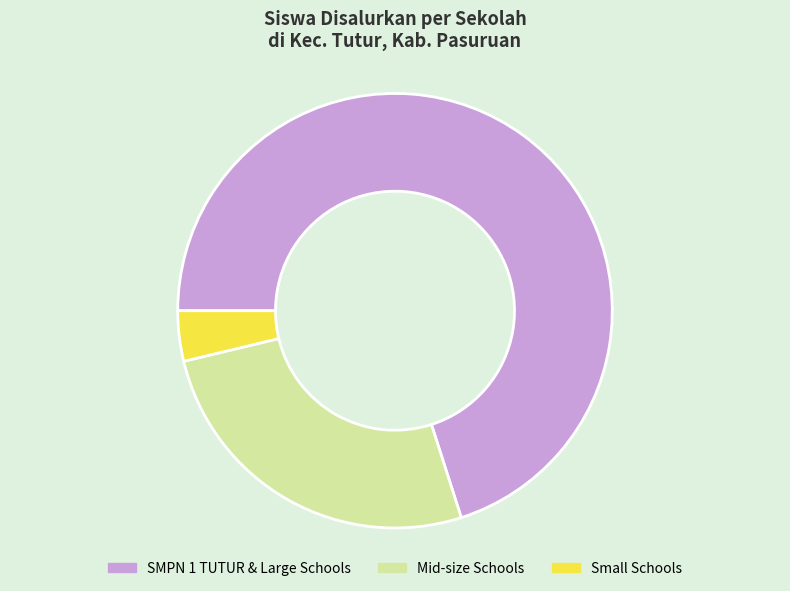

Is there any slice that represents more than half of the pie?

Yes